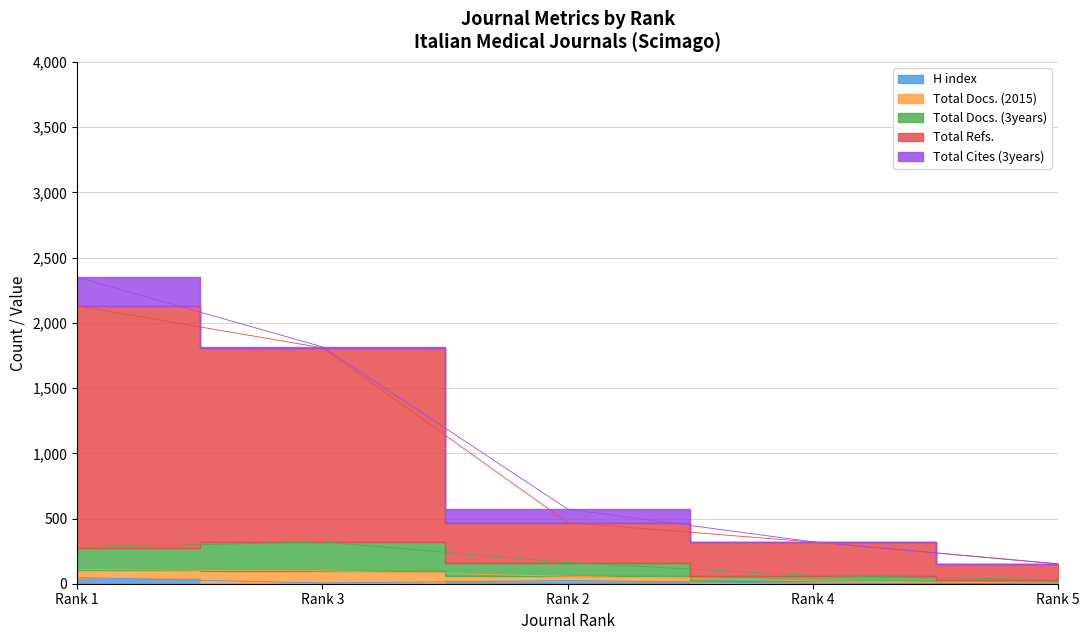

What are all the series names shown in the legend?

H index, Total Docs. (2015), Total Docs. (3years), Total Refs., Total Cites (3years)